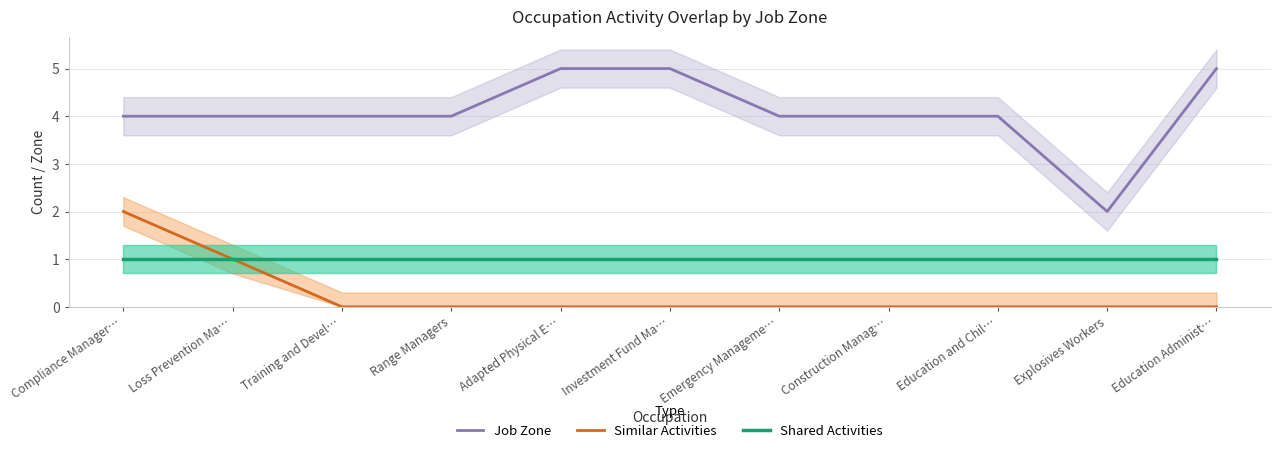

How many distinct data groups are displayed?

3